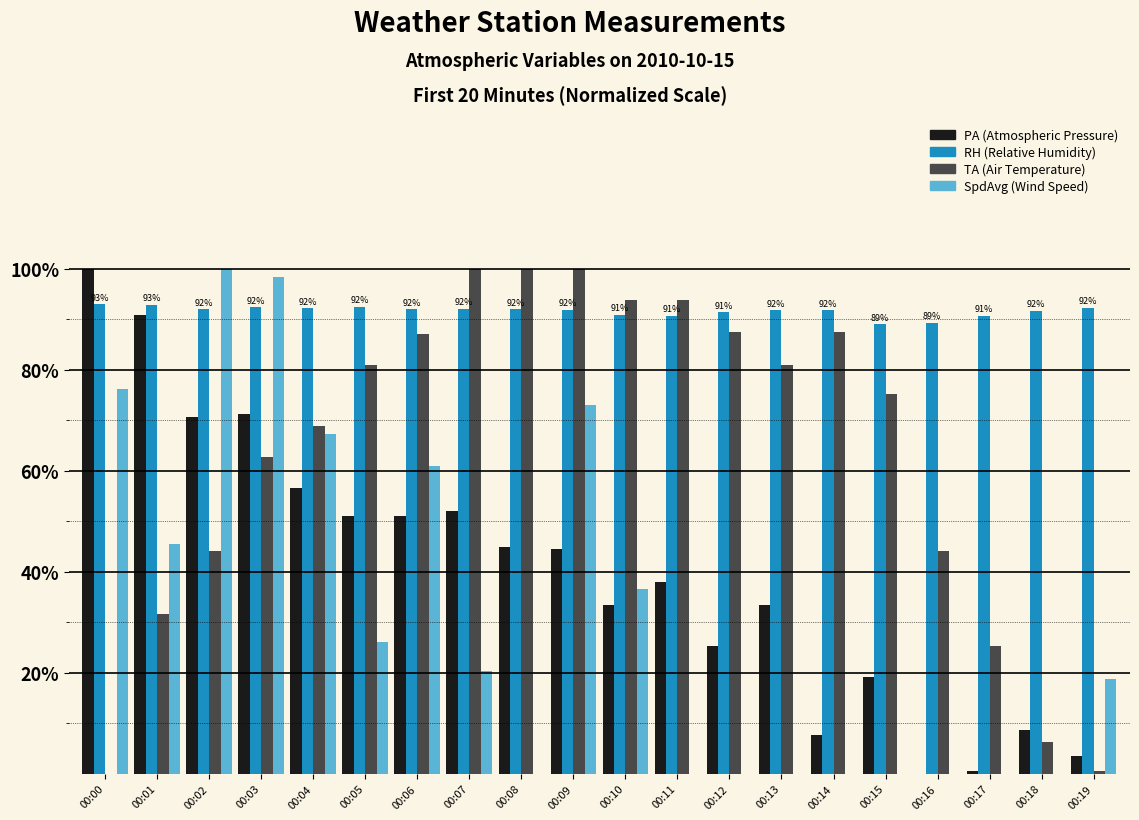

At which category is the sum across all series the highest?

00:03